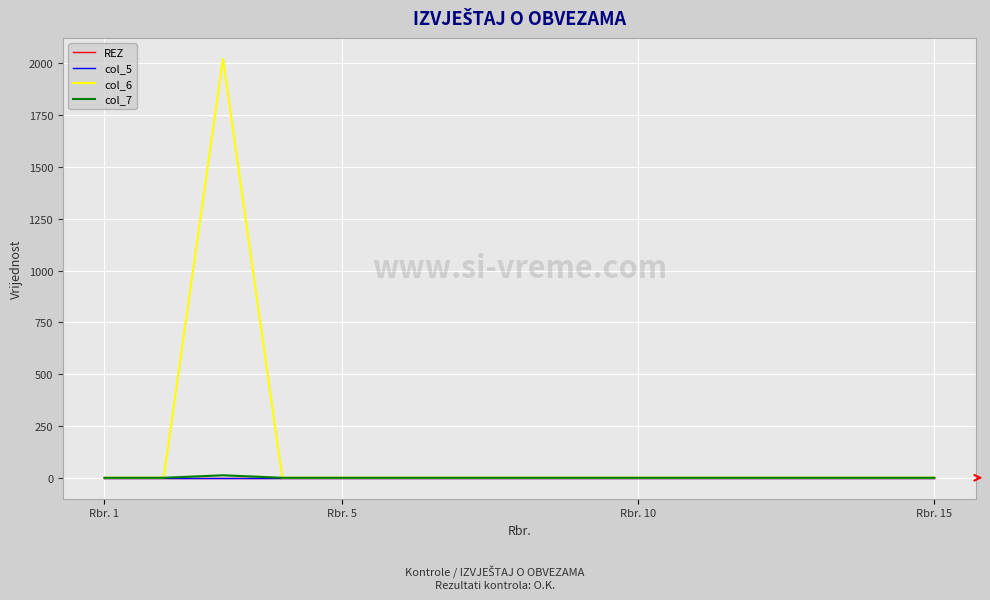

What is the maximum value for col_6?

2022